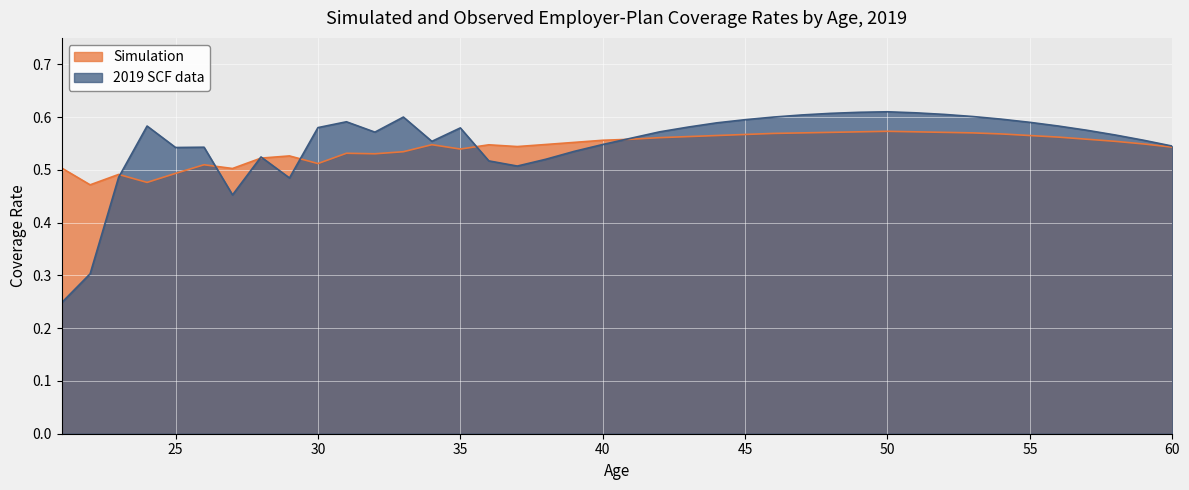

What is the sum of all Simulation values?

21.7